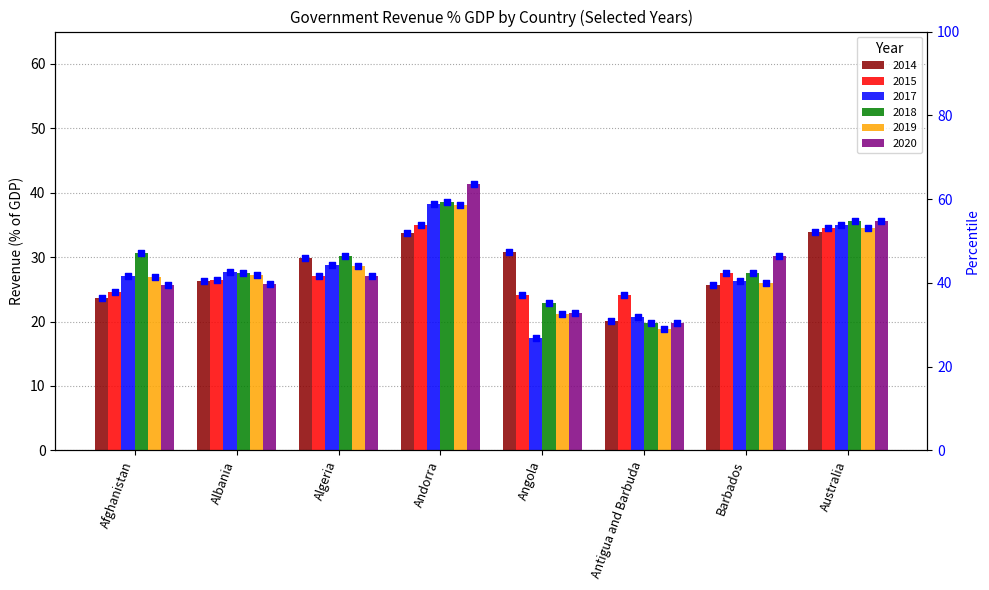

Which series reaches the maximum Y coordinate?

pct_2020